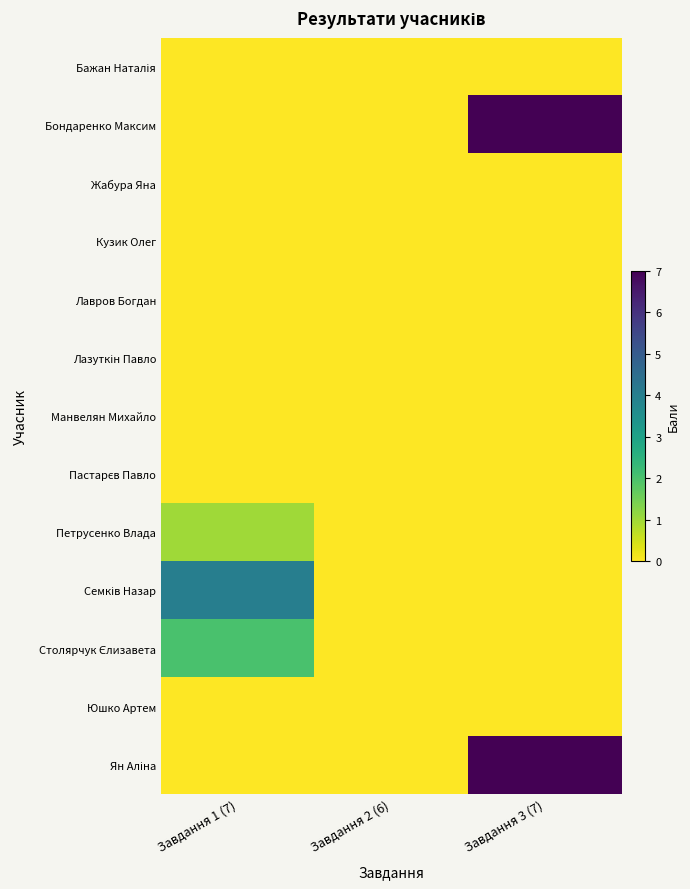

List the series in order of their peak value, highest first.

Бондаренко Максим, Ян Аліна, Семків Назар, Столярчук Єлизавета, Петрусенко Влада, Бажан Наталія, Жабура Яна, Кузик Олег, Лавров Богдан, Лазуткін Павло, Манвелян Михайло, Пастарєв Павло, Юшко Артем